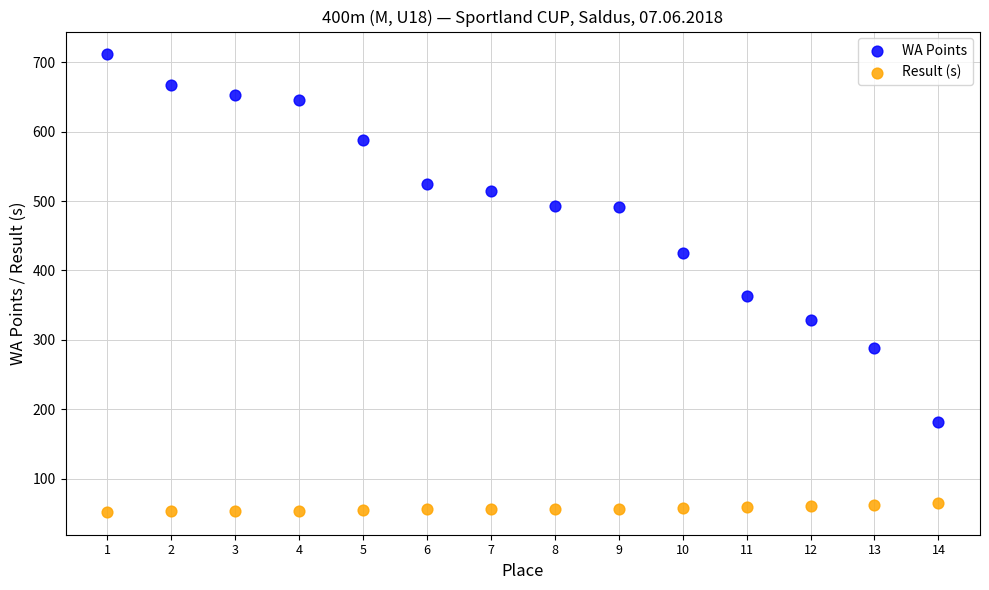

What are all the series names shown in the legend?

WA Points, Result (s)